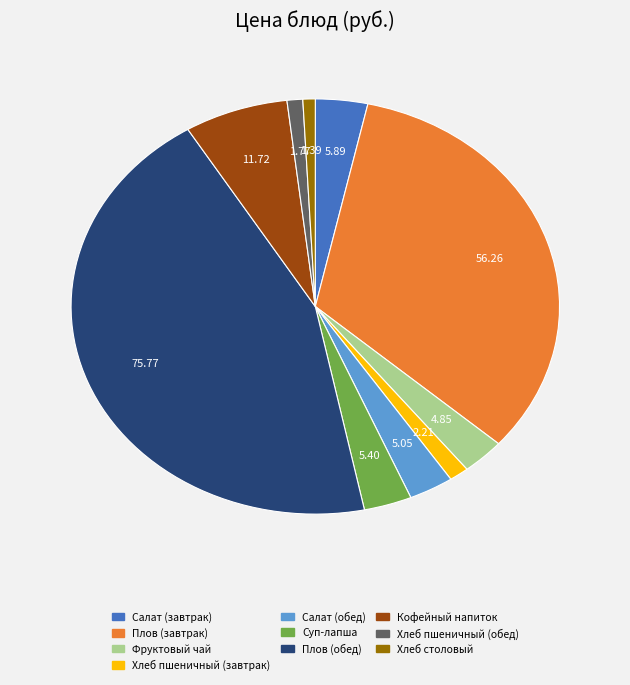

Do Плов (обед) and Хлеб пшеничный (завтрак) together represent more than half of the pie?

No